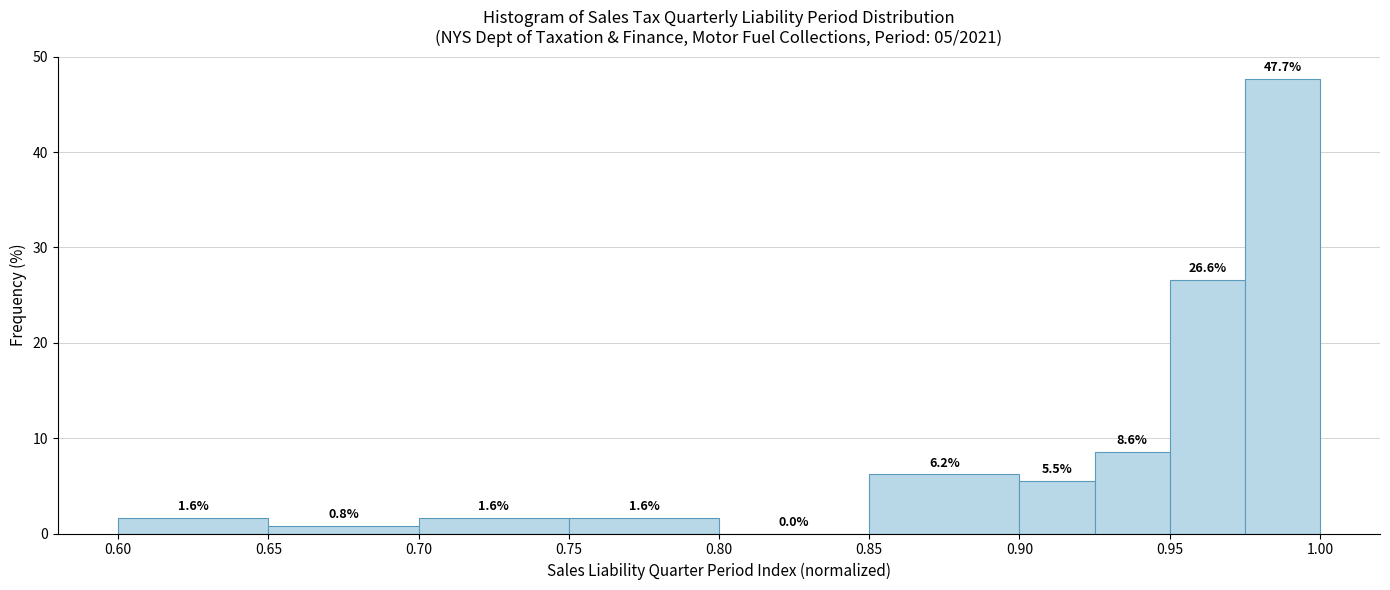

What is the height of the bar covering 0.600 to 0.650 on the x-axis?

1.6